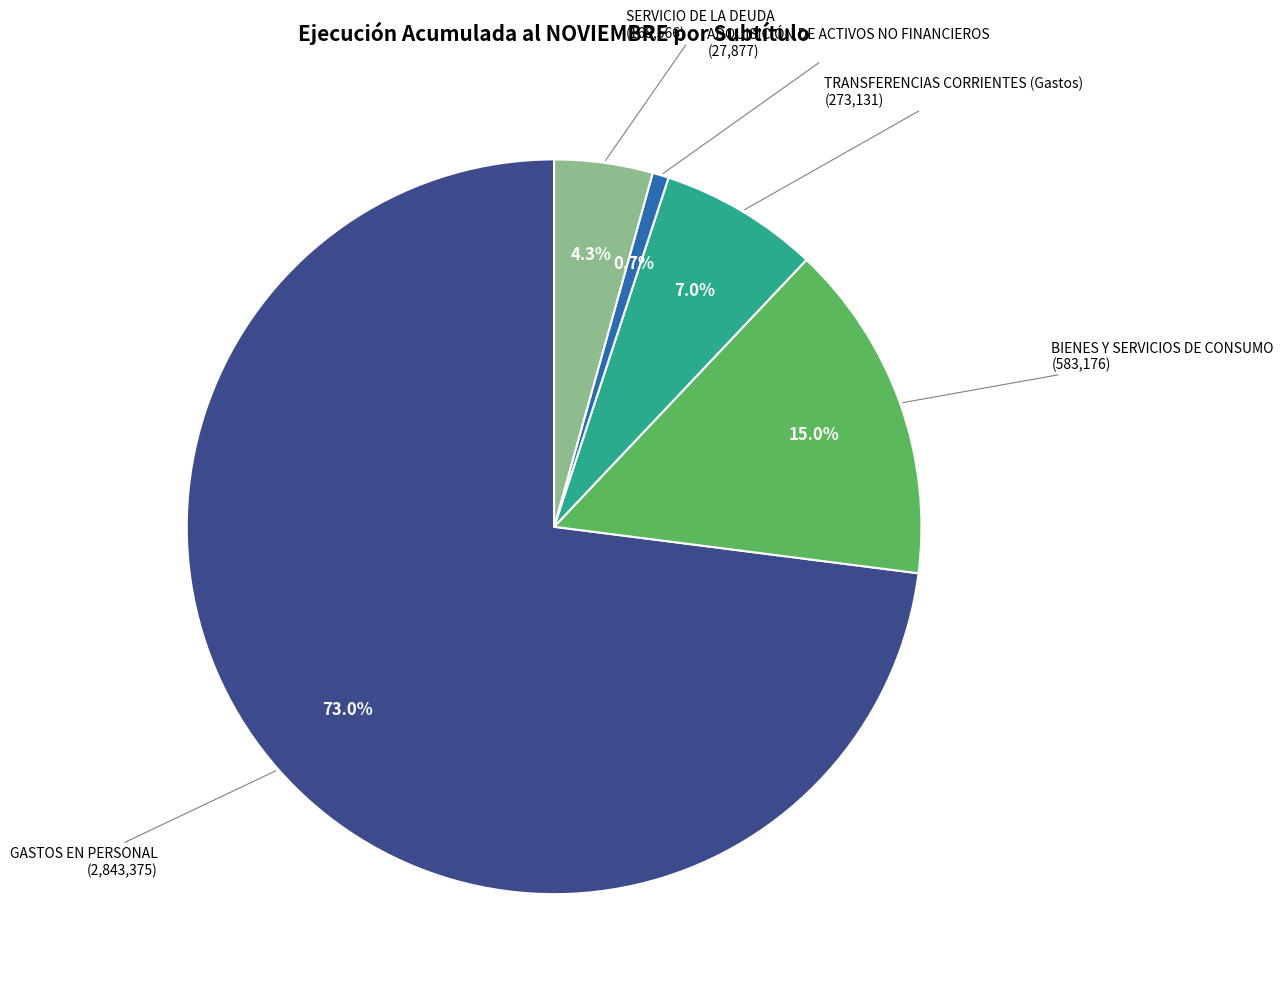

Is there a majority slice in this chart?

Yes